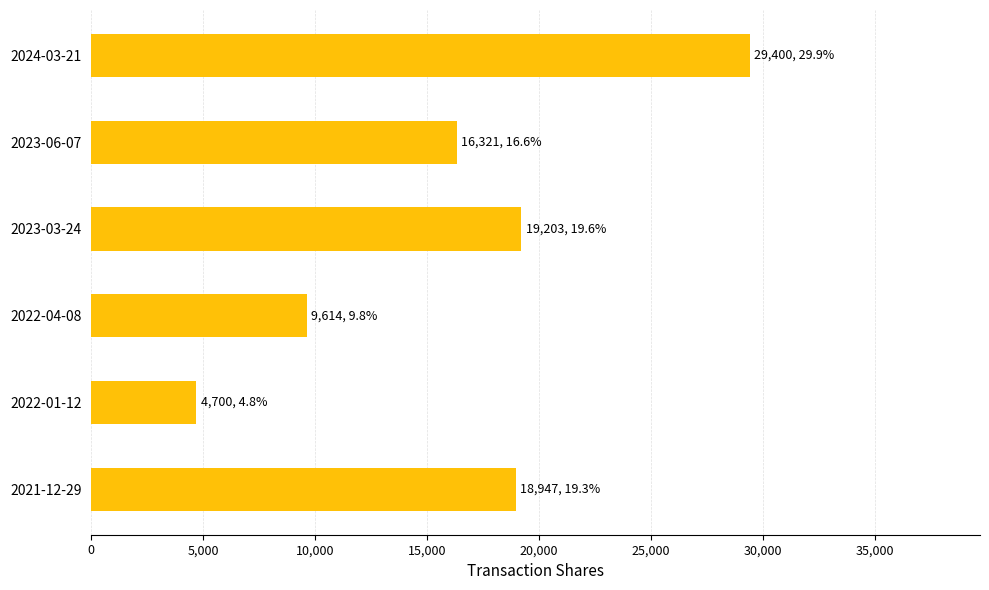

Reading top to bottom, what are all the values shown in this chart?

2024-03-21=29400	2023-06-07=16321	2023-03-24=19203	2022-04-08=9614	2022-01-12=4700	2021-12-29=18947